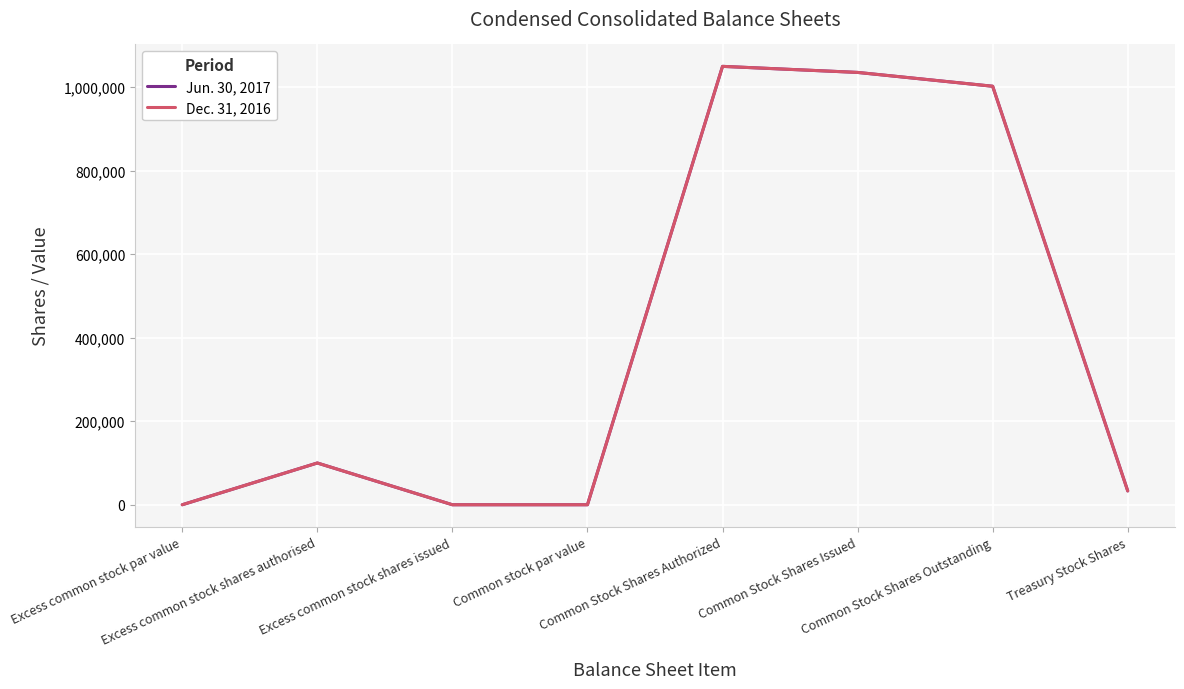

Rank the categories by Jun. 30, 2017 value from lowest to highest.

Excess common stock shares issued, Excess common stock par value, Common stock par value, Treasury Stock Shares, Excess common stock shares authorised, Common Stock Shares Outstanding, Common Stock Shares Issued, Common Stock Shares Authorized